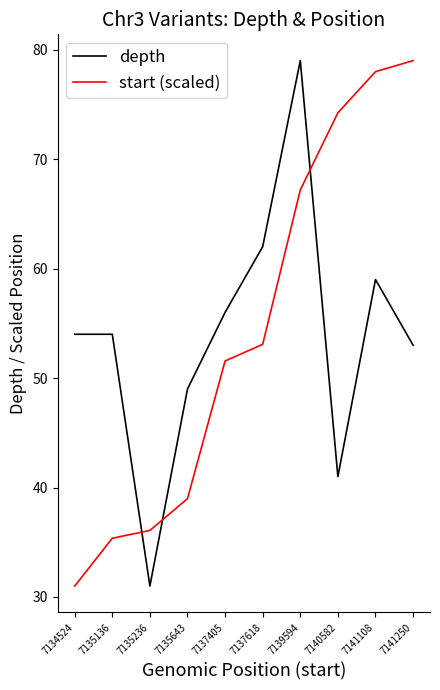

Rank the series at 7135136 from highest to lowest value.

depth, start (scaled)